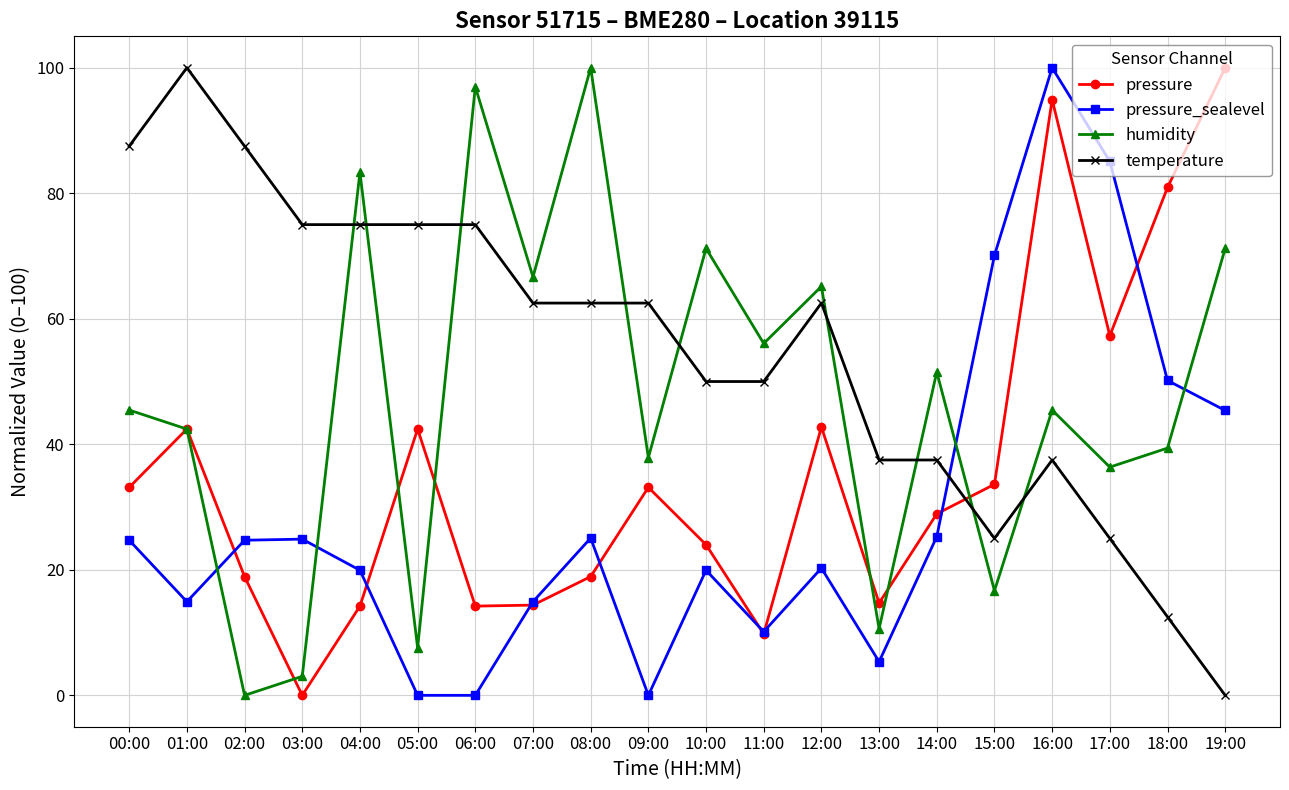

The value of humidity at 00:00 is 70.5. True or false?

False